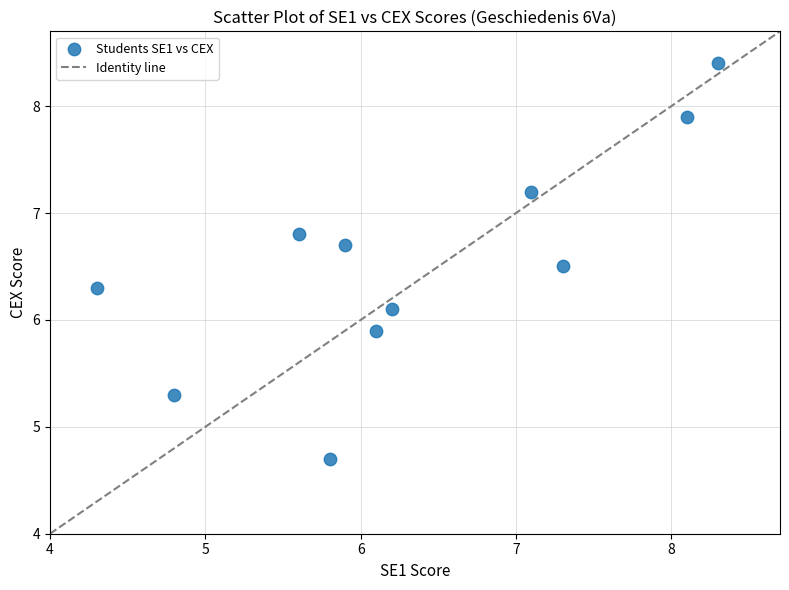

What is the average X value?

6.3